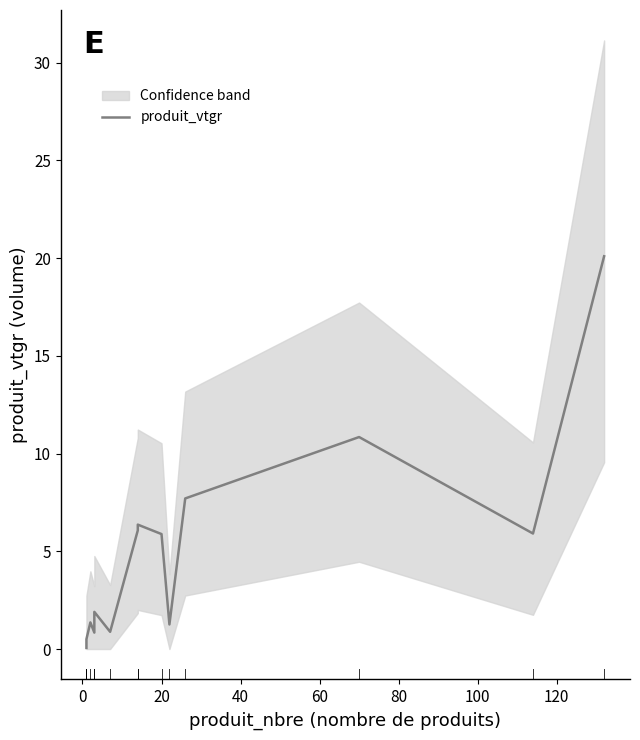

True or false: the data has more than 0 interior local peaks.

True